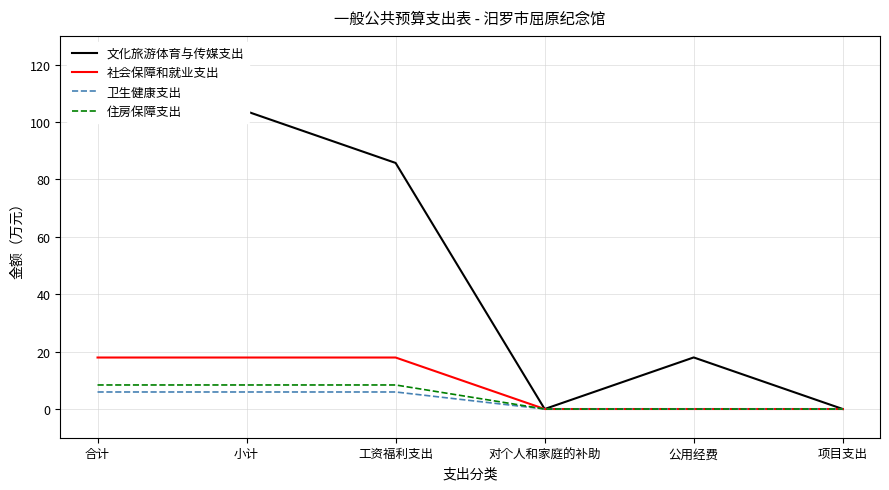

True or false: 卫生健康支出 has more than 2 interior local peaks.

False